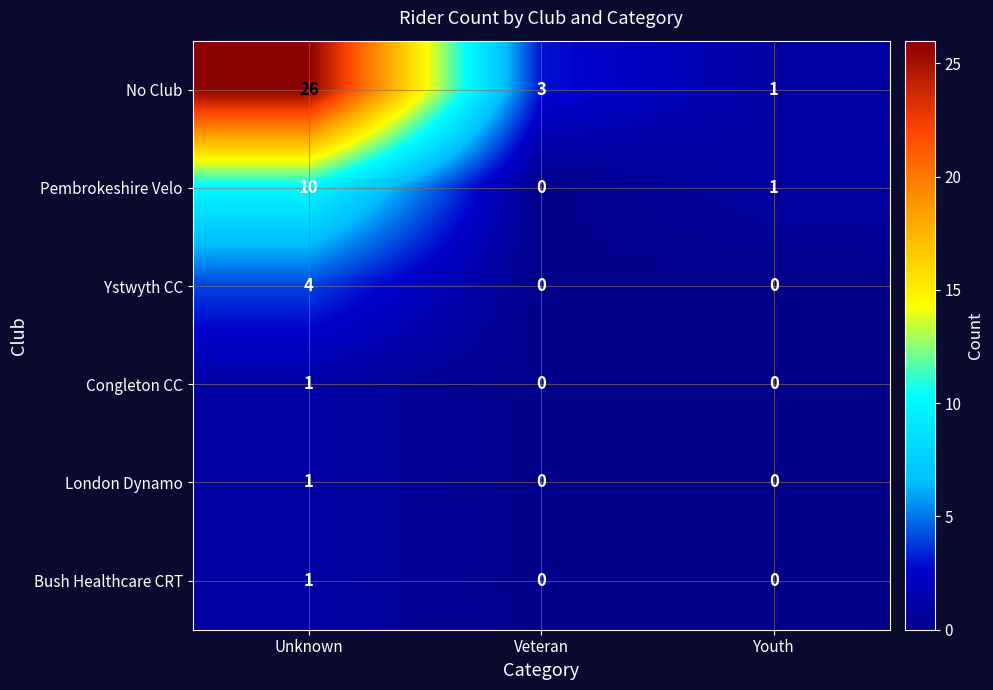

What is the sum of all Pembrokeshire Velo values?

11